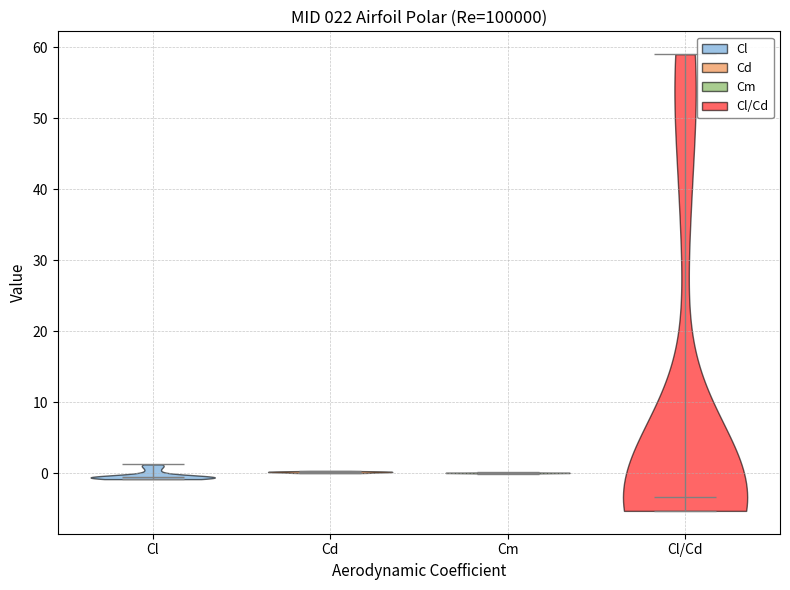

Reading left to right, read every violin against the y-axis: where its median line is, and the lowest and highest points it reaches. The values are not printed on the chart, so give them approximately, as read against the axis.

Cl: median line -1, lowest point -1, highest point 1
Cd: median line 0, lowest point 0, highest point 0
Cm: median line 0, lowest point 0, highest point 0
Cl/Cd: median line -3, lowest point -5, highest point 59